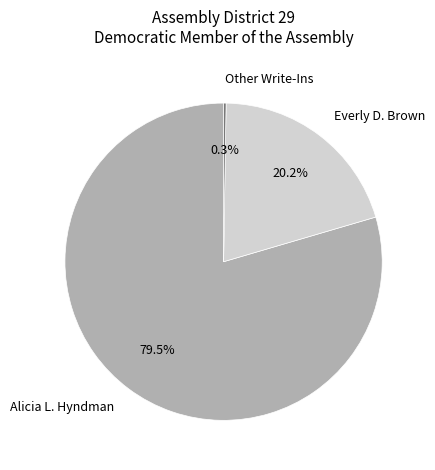

Which has a higher value, Alicia L. Hyndman or Everly D. Brown?

Alicia L. Hyndman